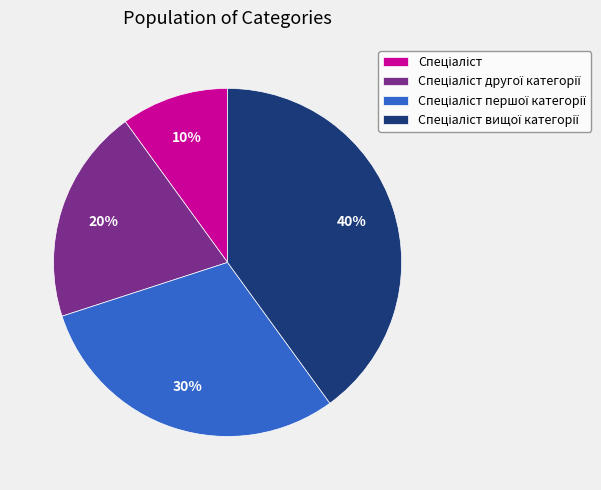

To the nearest percent, what is the average slice percentage?

25%